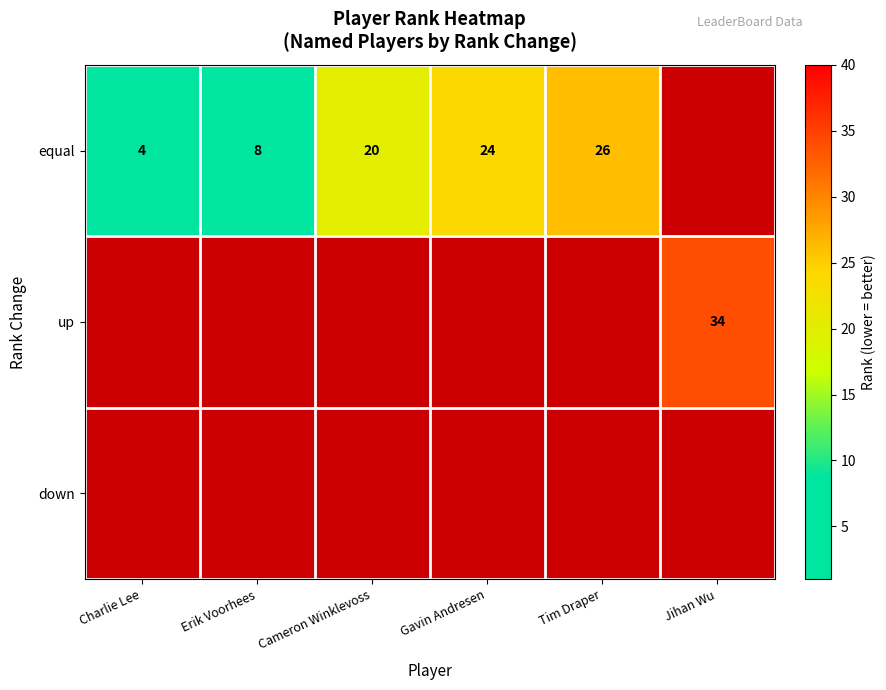

The value of equal at Gavin Andresen is 24. True or false?

True